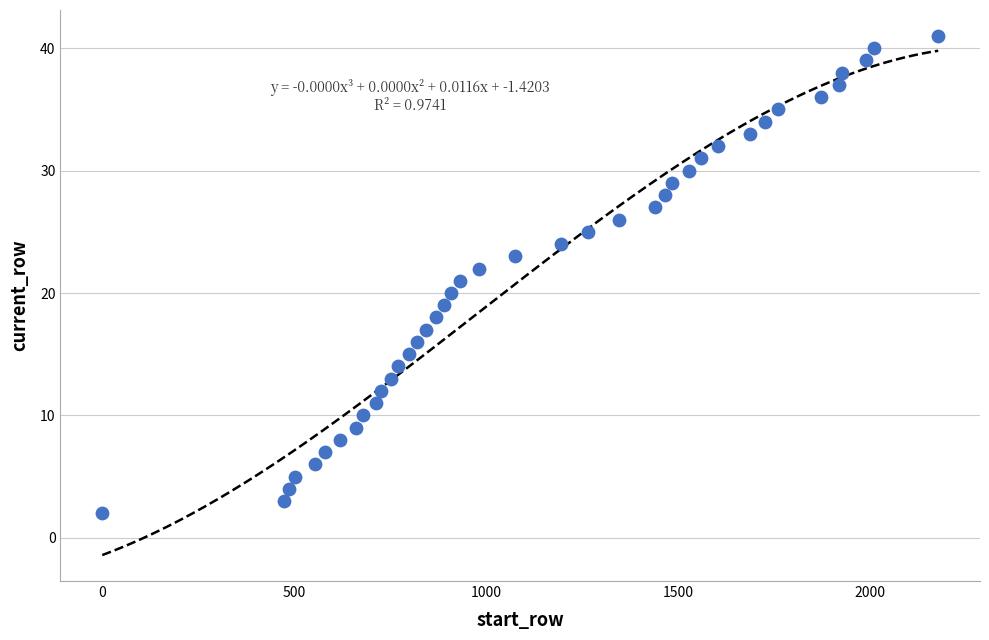

What is the range of Y values (max minus min)?

39